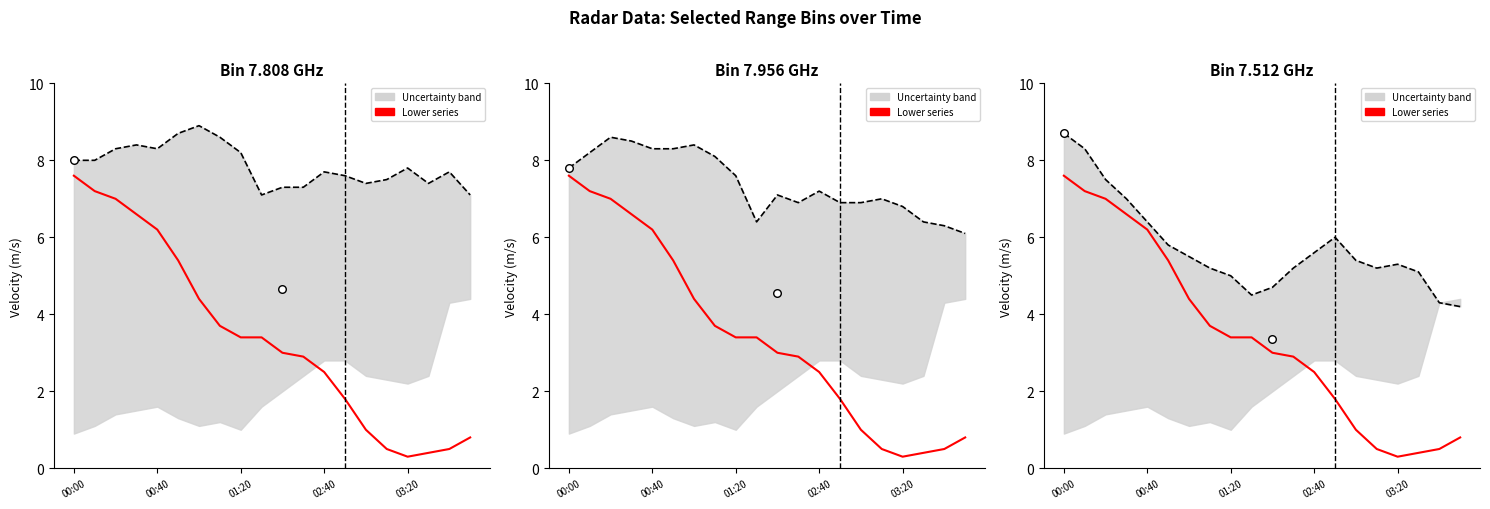

At how many categories does at least one series exceed 7?

20